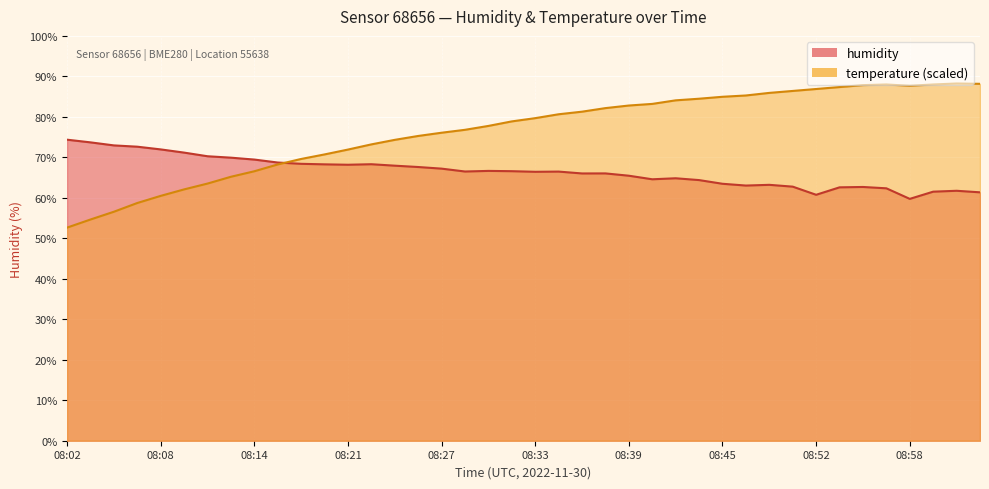

Rank the series by their maximum value, from highest to lowest.

temperature, humidity